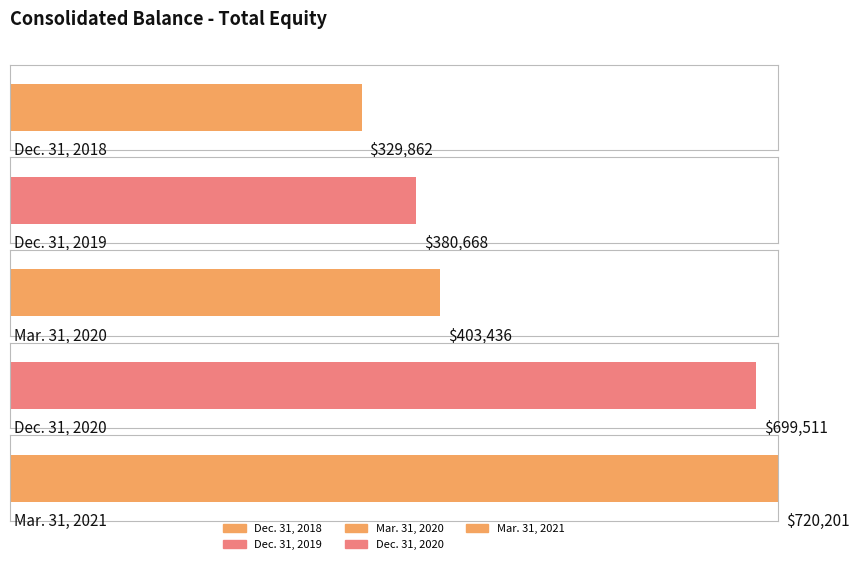

Rank the categories by value from highest to lowest.

Mar. 31, 2021, Dec. 31, 2020, Mar. 31, 2020, Dec. 31, 2019, Dec. 31, 2018